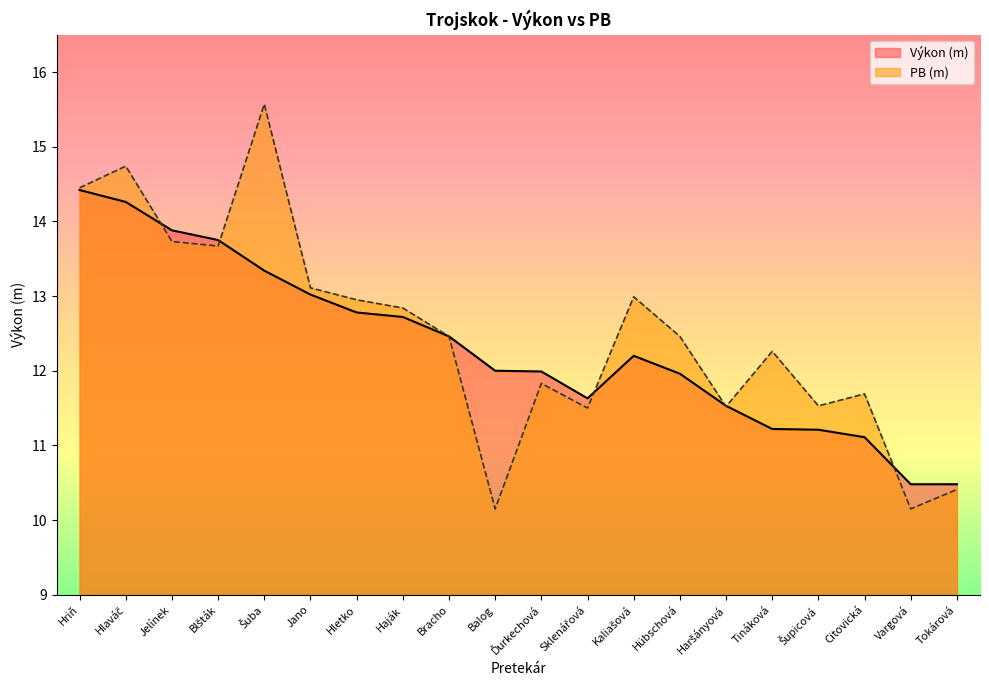

Is it true that Výkon (m) equals 12.0 at Ďurkechová?

True